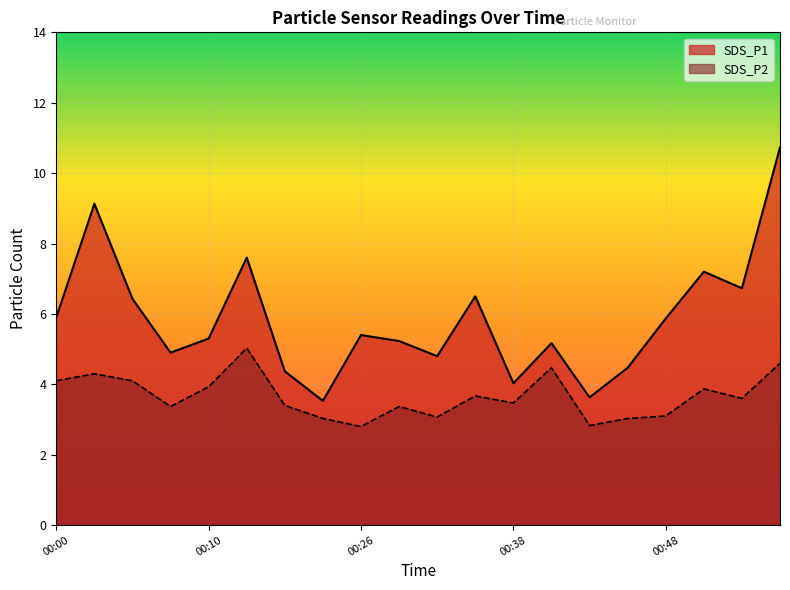

What are all the series names shown in the legend?

SDS_P1, SDS_P2